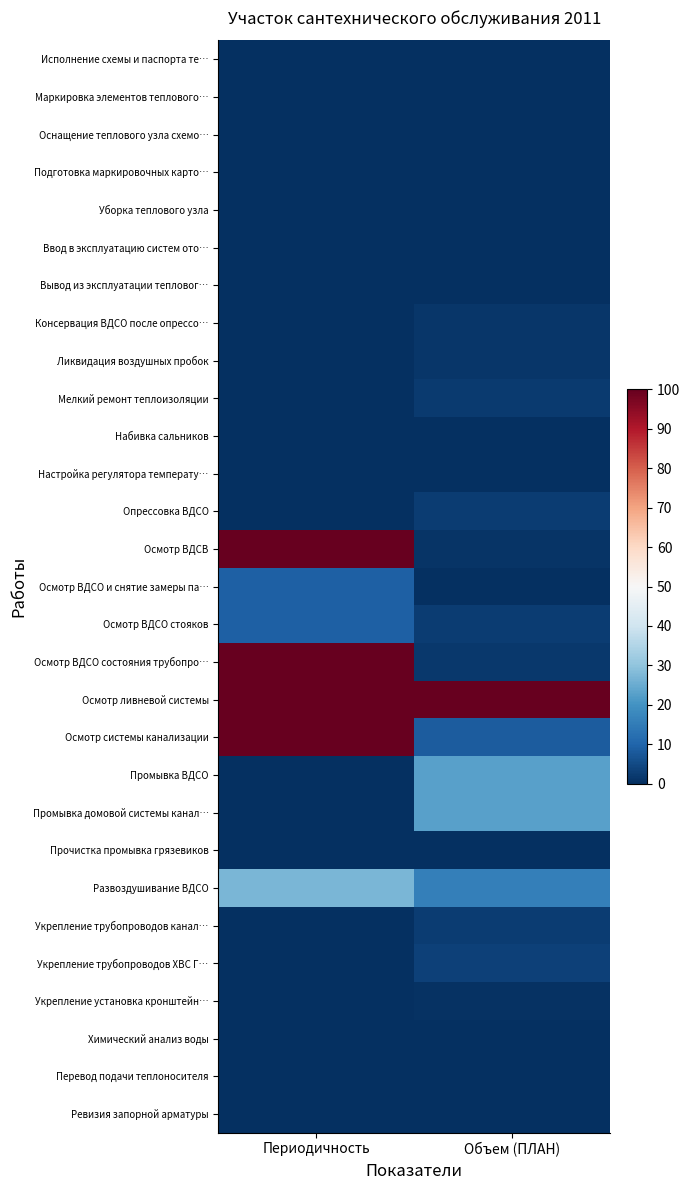

Which series has the widest spread of values?

Осмотр ВДСВ